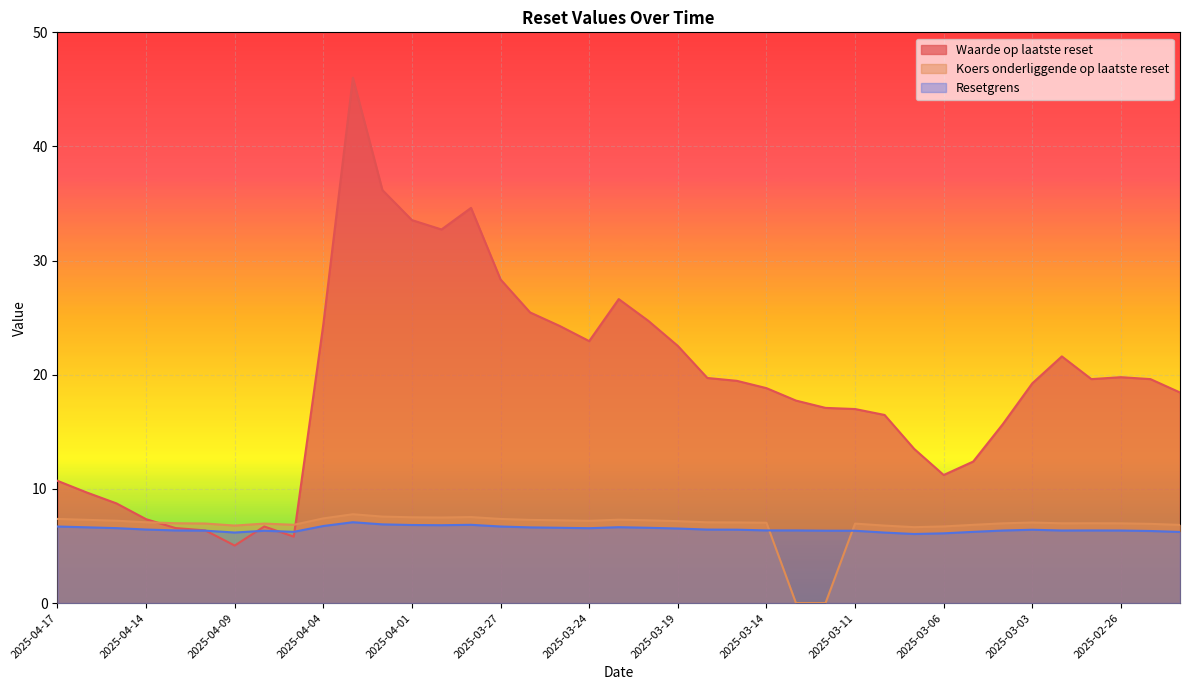

Reading right to left, list all the values displayed in this chart.

Waarde op laatste reset: 2025-02-24=18.4	2025-02-25=19.6	2025-02-26=19.8	2025-02-27=19.6	2025-02-28=21.6	2025-03-03=19.2	2025-03-04=15.7	2025-03-05=12.4	2025-03-06=11.2	2025-03-07=13.5	2025-03-10=16.5	2025-03-11=17.0	2025-03-12=17.1	2025-03-13=17.7	2025-03-14=18.8	2025-03-17=19.5	2025-03-18=19.7	2025-03-19=22.5	2025-03-20=24.7	2025-03-21=26.6	2025-03-24=22.9	2025-03-25=24.3	2025-03-26=25.5	2025-03-27=28.4	2025-03-28=34.6	2025-03-31=32.7	2025-04-01=33.5	2025-04-02=36.2	2025-04-03=46.0	2025-04-04=24.4	2025-04-07=5.8	2025-04-08=6.7	2025-04-09=5.0	2025-04-10=6.4	2025-04-11=6.6	2025-04-14=7.3	2025-04-15=8.7	2025-04-16=9.7	2025-04-17=10.7
Koers onderliggende op laatste reset: 2025-02-24=6.8	2025-02-25=6.9	2025-02-26=7.0	2025-02-27=7.0	2025-02-28=7.0	2025-03-03=7.1	2025-03-04=7.0	2025-03-05=6.9	2025-03-06=6.7	2025-03-07=6.7	2025-03-10=6.8	2025-03-11=7.0	2025-03-12=0.0	2025-03-13=0.0	2025-03-14=7.0	2025-03-17=7.1	2025-03-18=7.1	2025-03-19=7.2	2025-03-20=7.2	2025-03-21=7.3	2025-03-24=7.2	2025-03-25=7.3	2025-03-26=7.3	2025-03-27=7.4	2025-03-28=7.5	2025-03-31=7.5	2025-04-01=7.5	2025-04-02=7.6	2025-04-03=7.8	2025-04-04=7.4	2025-04-07=6.9	2025-04-08=7.0	2025-04-09=6.8	2025-04-10=7.0	2025-04-11=7.0	2025-04-14=7.1	2025-04-15=7.2	2025-04-16=7.3	2025-04-17=7.4
Resetgrens: 2025-02-24=6.2	2025-02-25=6.3	2025-02-26=6.4	2025-02-27=6.4	2025-02-28=6.4	2025-03-03=6.4	2025-03-04=6.4	2025-03-05=6.2	2025-03-06=6.1	2025-03-07=6.1	2025-03-10=6.2	2025-03-11=6.3	2025-03-12=6.3	2025-03-13=6.4	2025-03-14=6.4	2025-03-17=6.4	2025-03-18=6.4	2025-03-19=6.5	2025-03-20=6.6	2025-03-21=6.6	2025-03-24=6.6	2025-03-25=6.6	2025-03-26=6.6	2025-03-27=6.7	2025-03-28=6.9	2025-03-31=6.8	2025-04-01=6.8	2025-04-02=6.9	2025-04-03=7.1	2025-04-04=6.8	2025-04-07=6.2	2025-04-08=6.3	2025-04-09=6.2	2025-04-10=6.3	2025-04-11=6.4	2025-04-14=6.4	2025-04-15=6.6	2025-04-16=6.6	2025-04-17=6.7